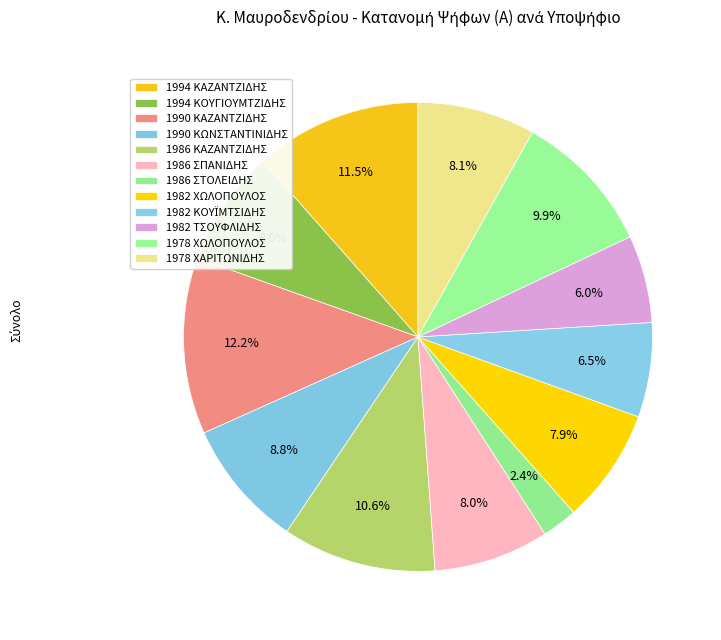

How many slices are in this pie chart?

12